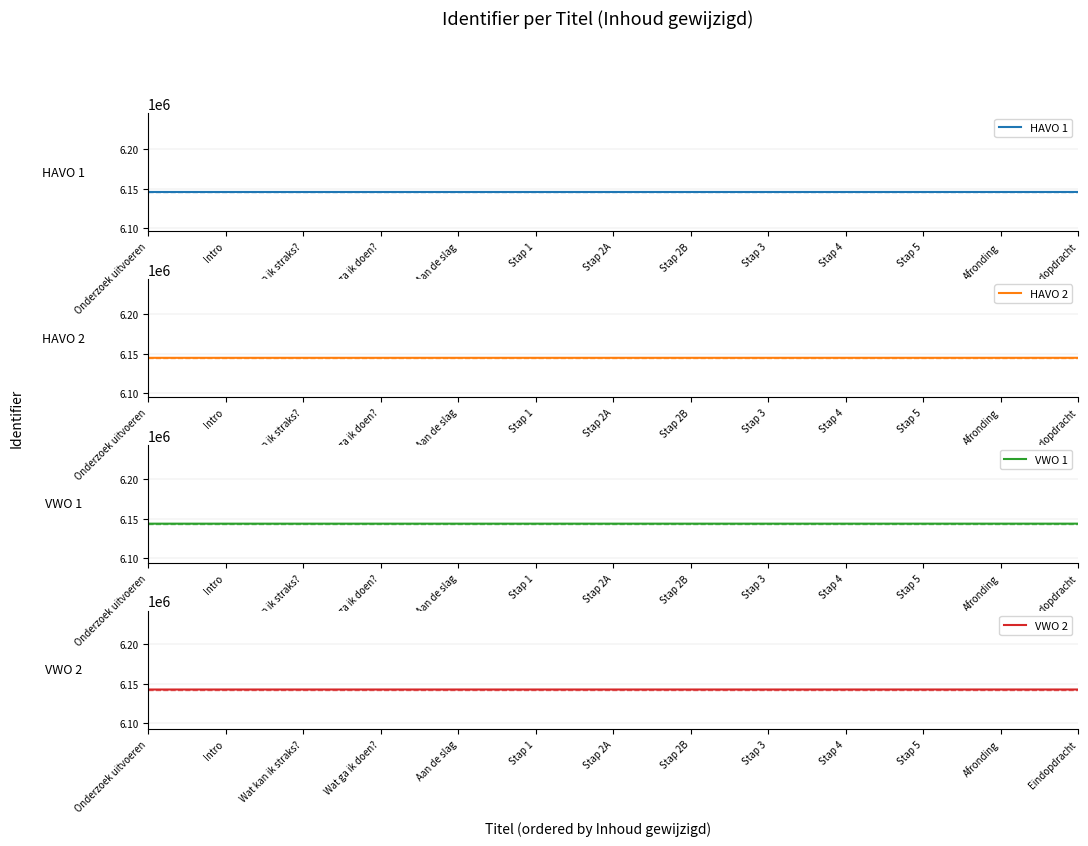

What are all the series names shown in the legend?

HAVO 1, HAVO 2, VWO 1, VWO 2